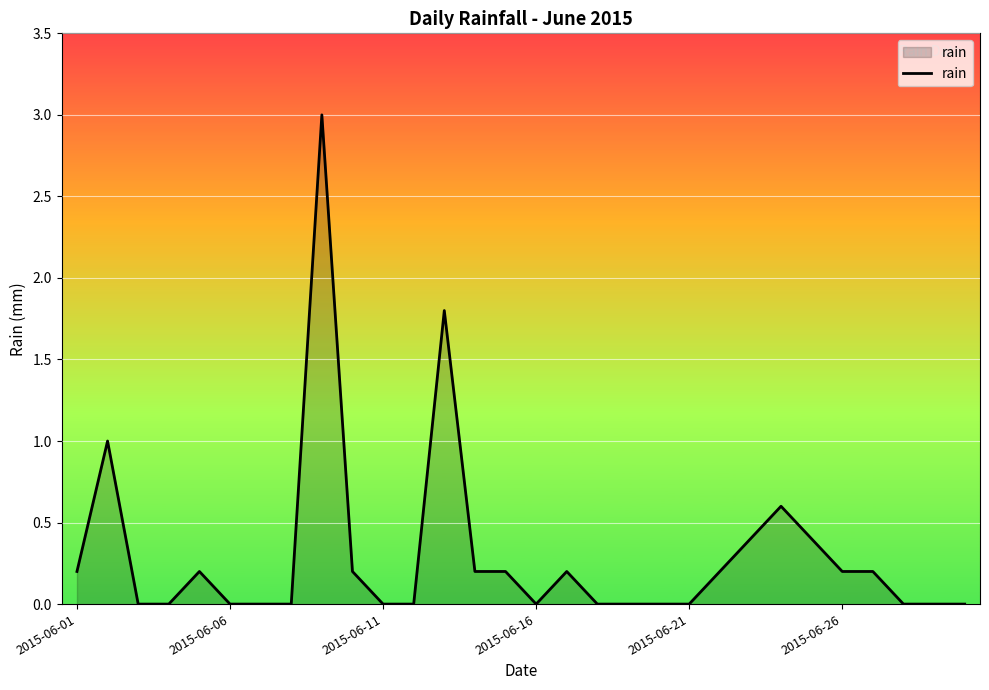

What is the maximum value shown in the chart?

3.0